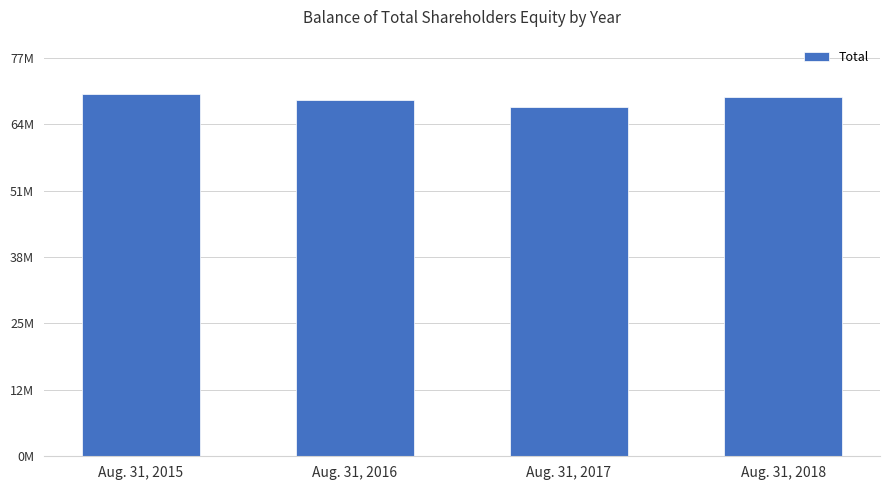

What is the value of the 4th bar from the left?

69453219